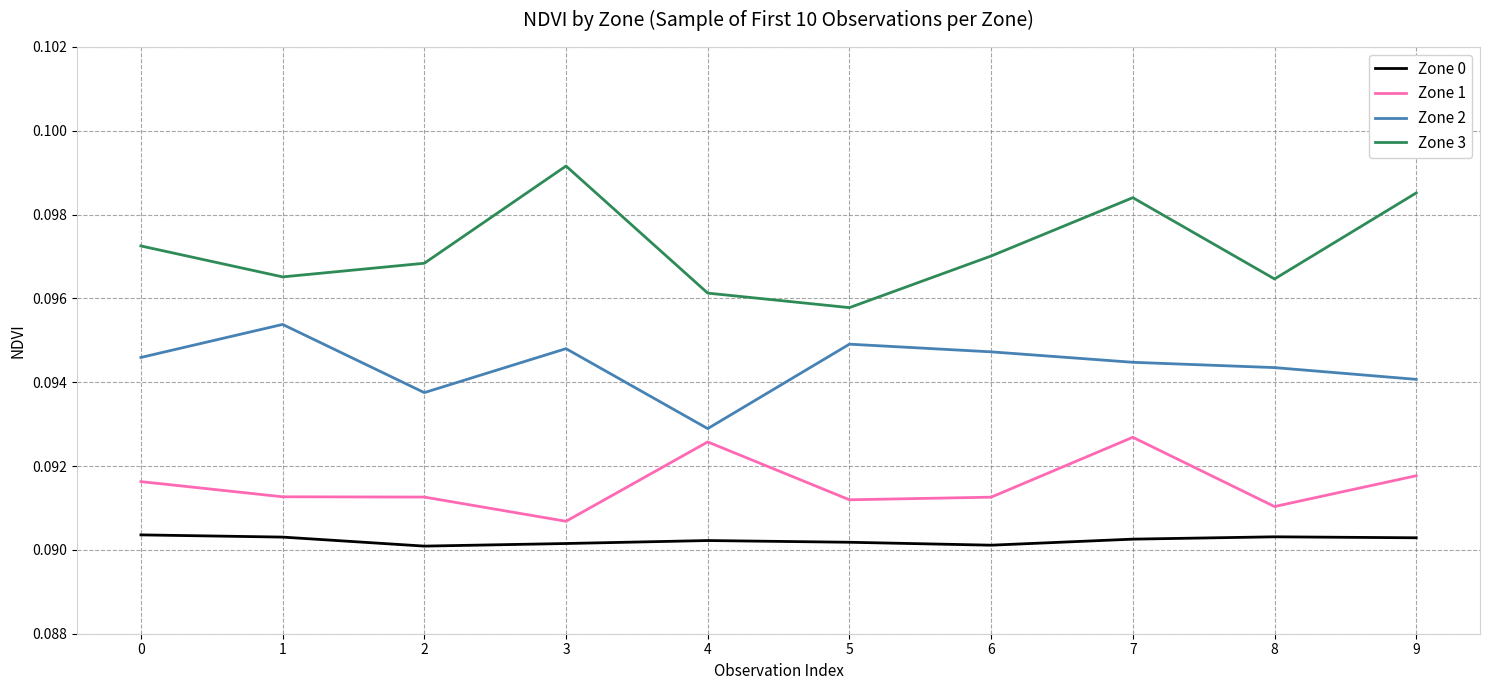

True or false: Zone 0 has a value of 0.2 at 6.

False